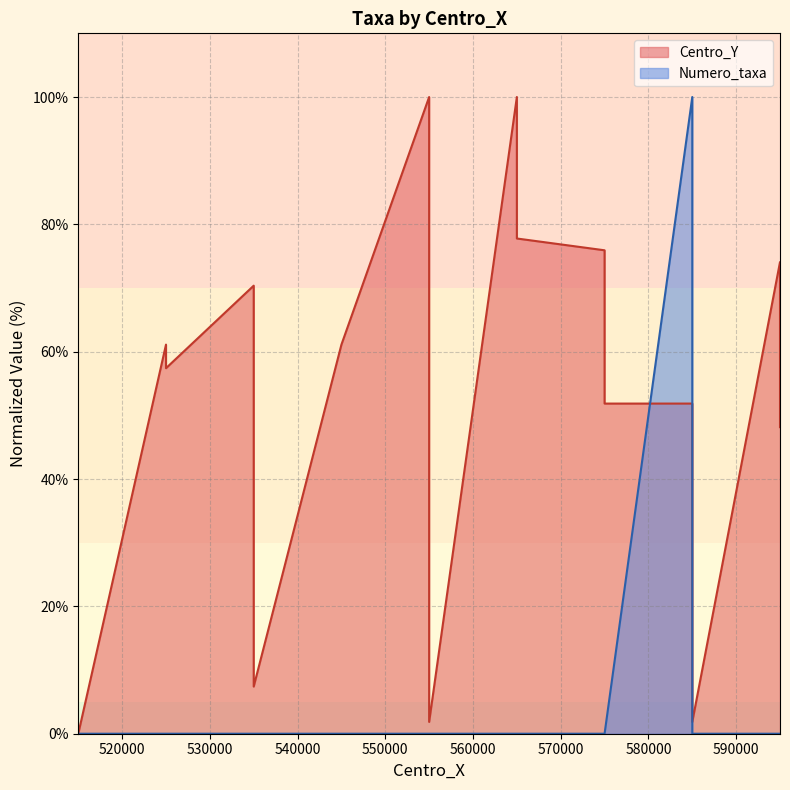

After their last crossing, which series has the higher values: Centro_Y or Numero_taxa?

Centro_Y